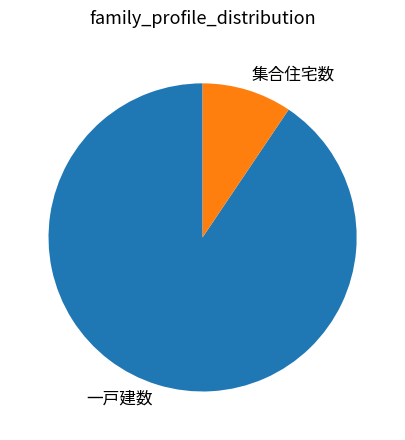

Do 集合住宅数 and 一戸建数 together represent more than half of the pie?

Yes